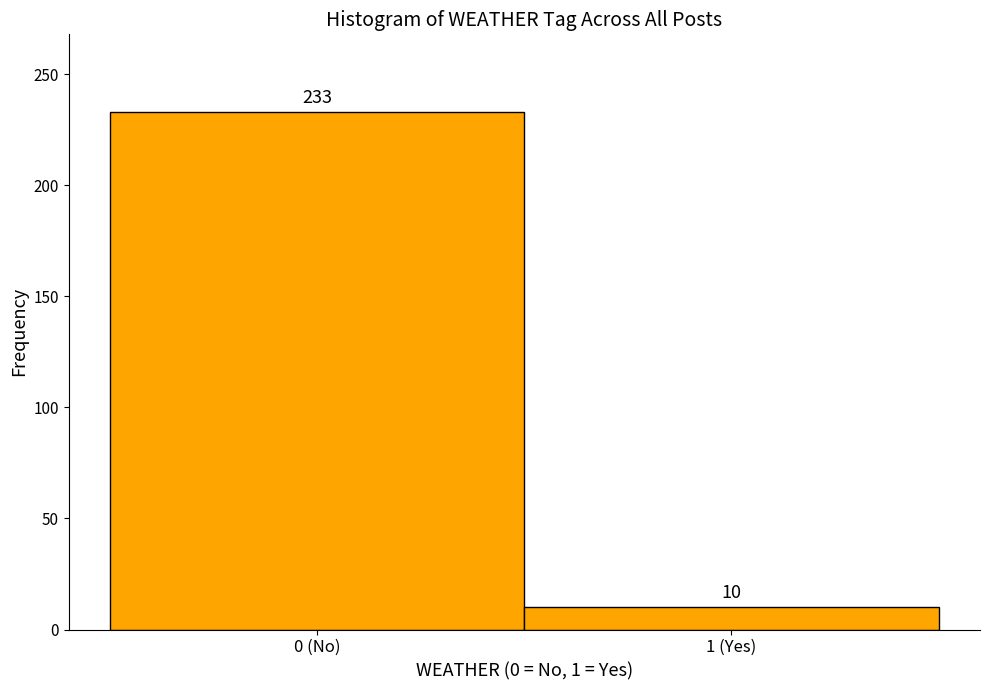

Reading left to right, what are all the values shown in this chart?

0 (No)=233	1 (Yes)=10